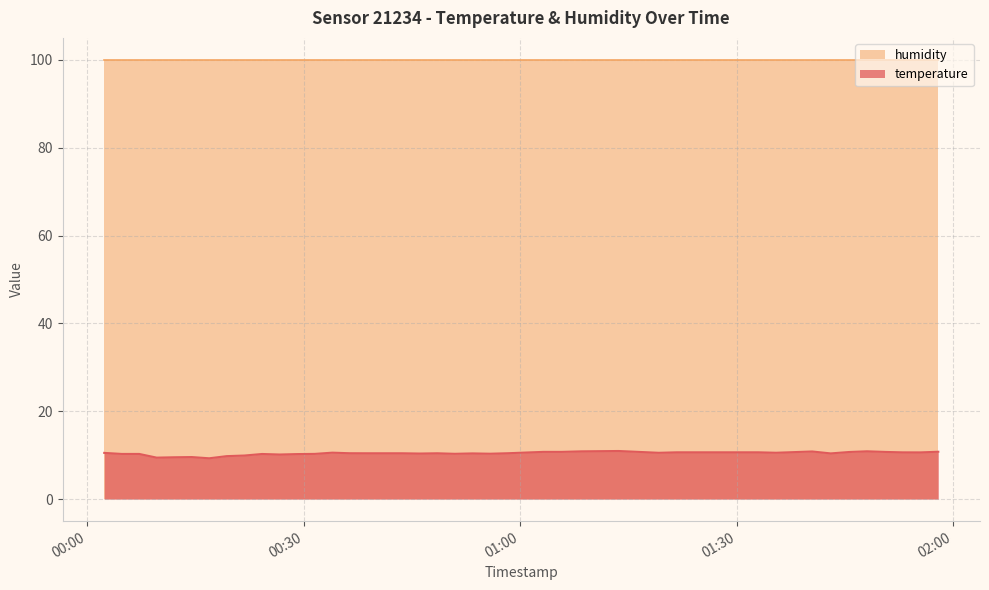

Does the chart have visible grid lines?

Yes